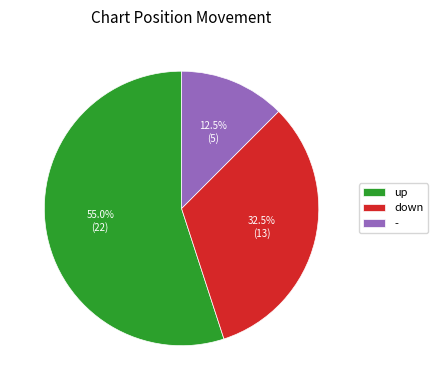

Rank the categories by value from highest to lowest.

up, down, -